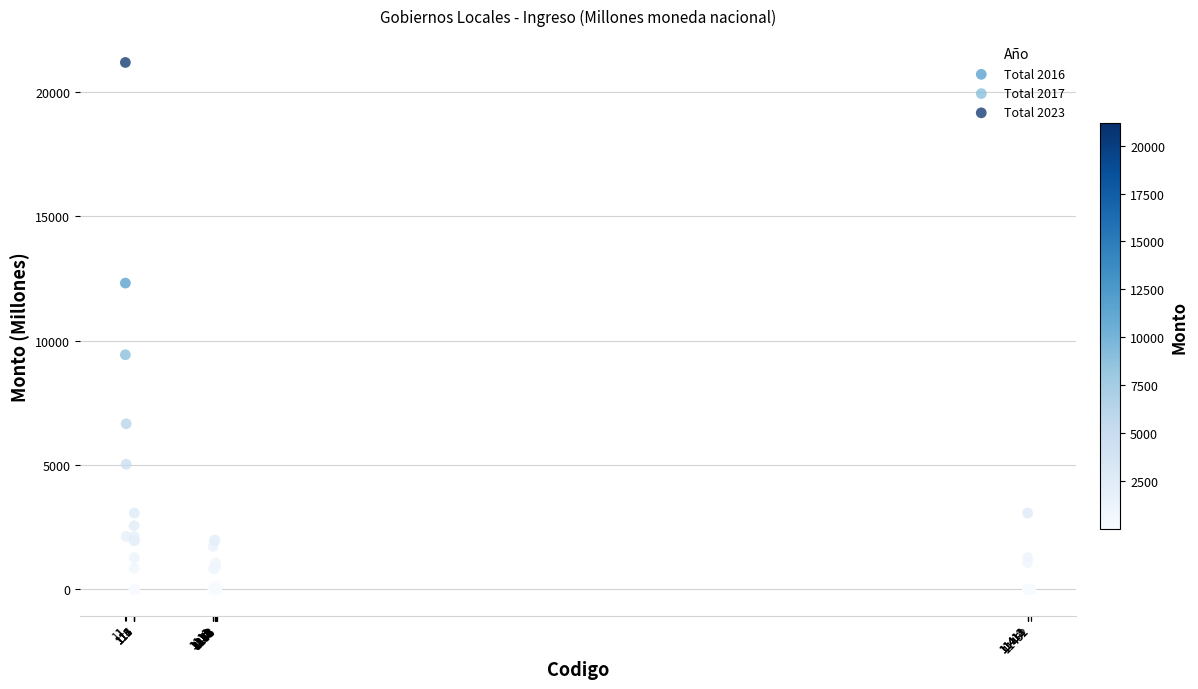

Across all series, what Y value is closest to 10587?

9430.3